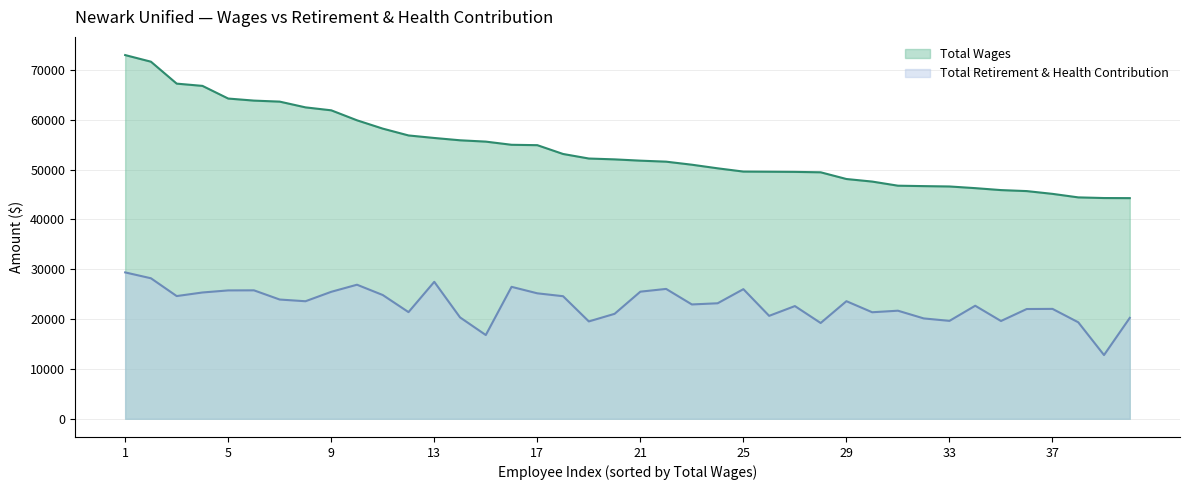

True or false: Total Retirement & Health Contribution and Total Wages intersect in this chart.

False